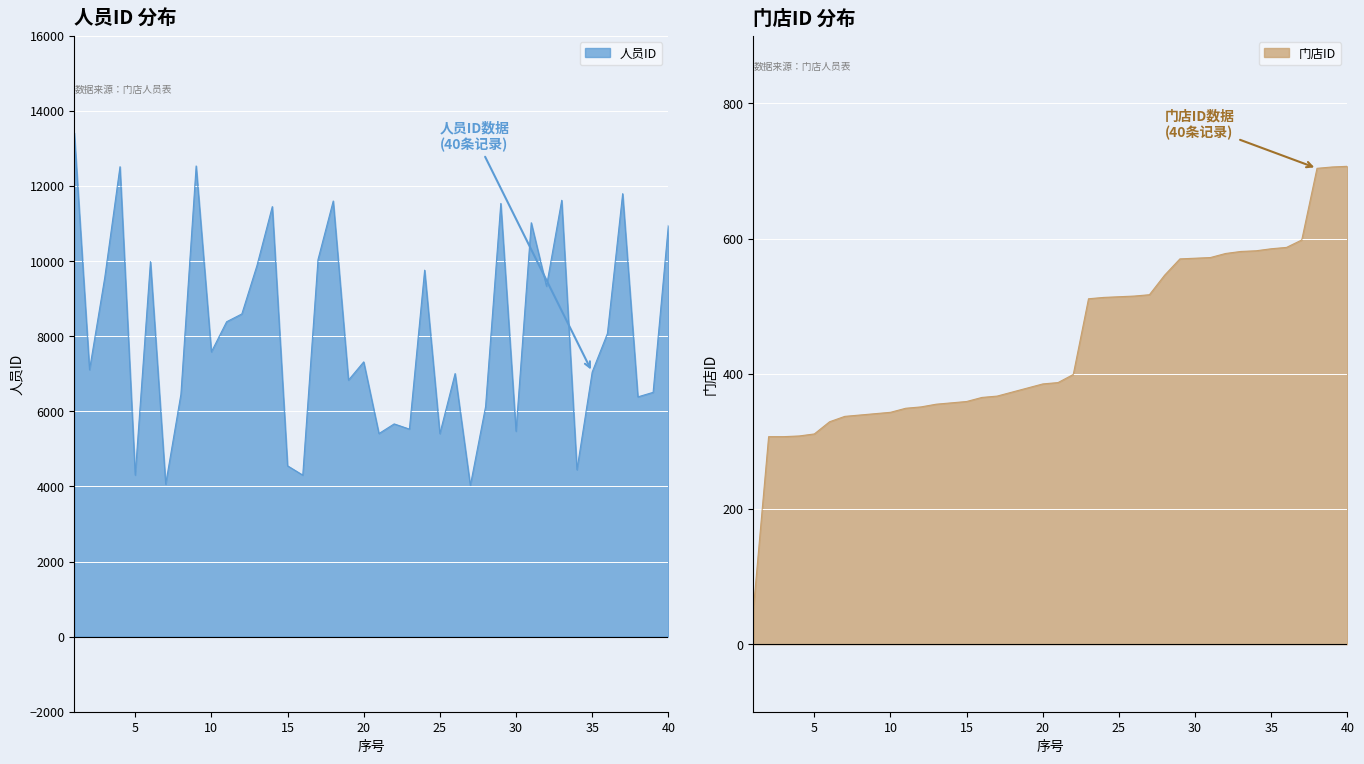

Which has a higher value, 1 or 14?

1